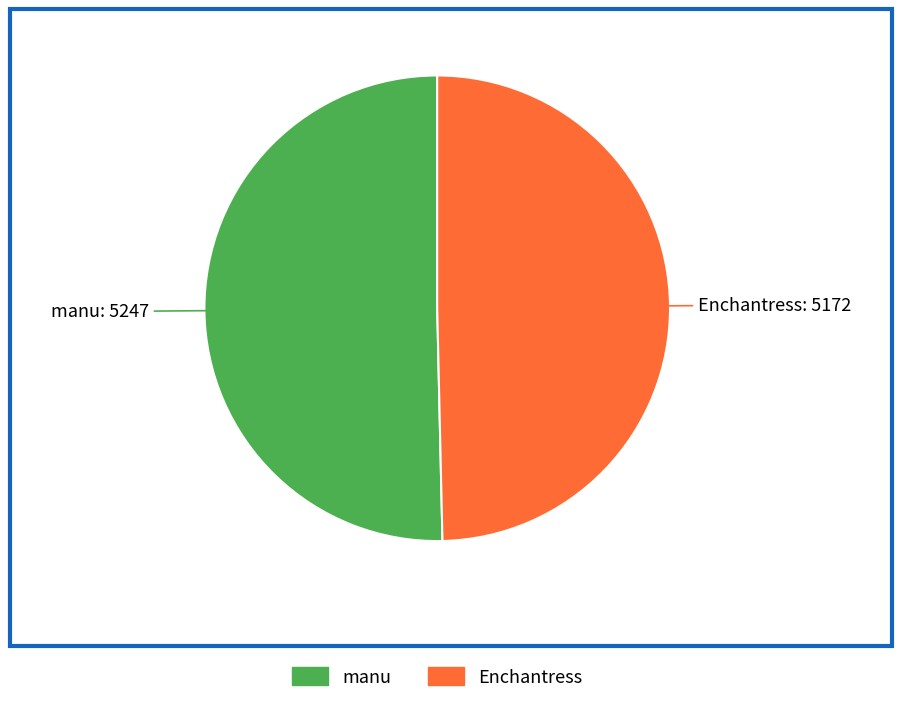

Is it true that Enchantress is 62% of the pie?

False